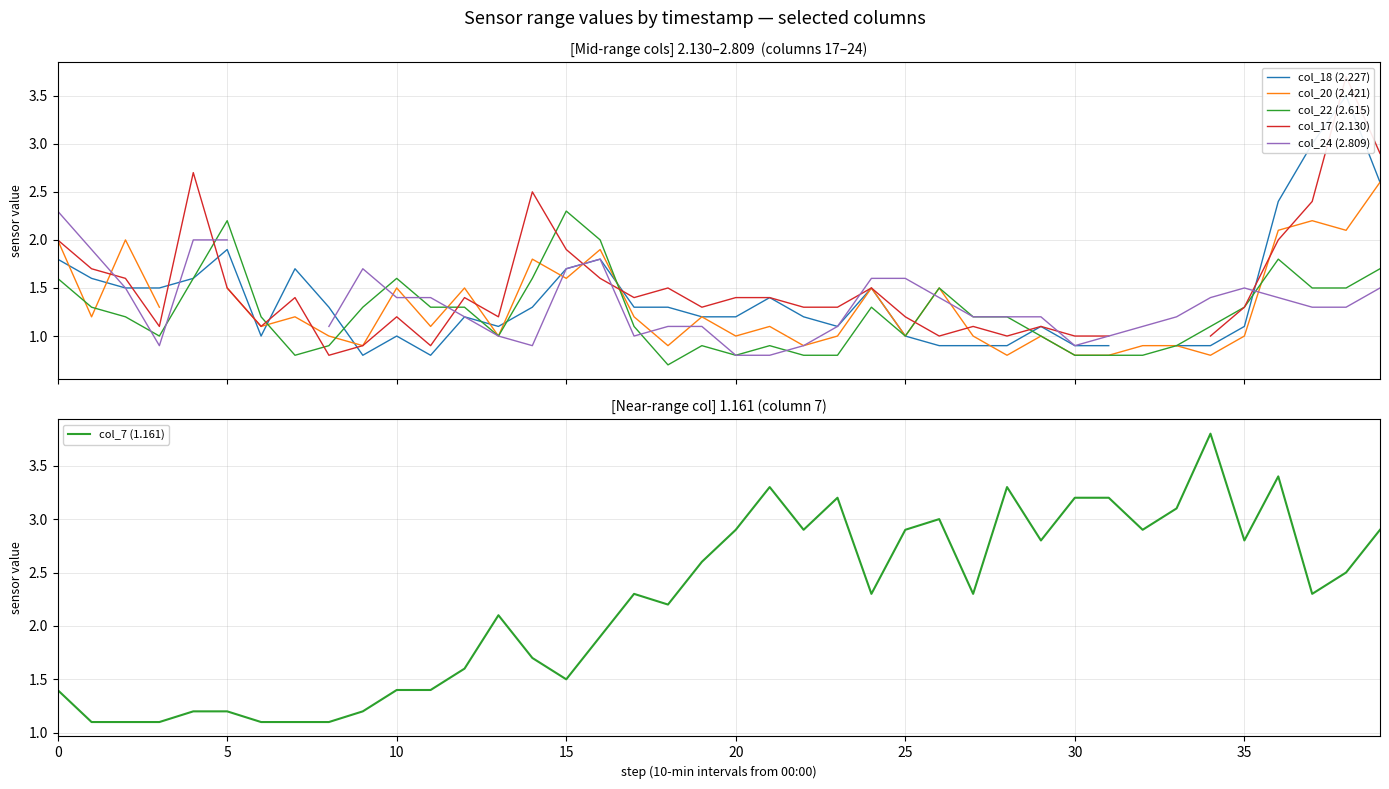

What is the maximum value shown in the chart?

3.8